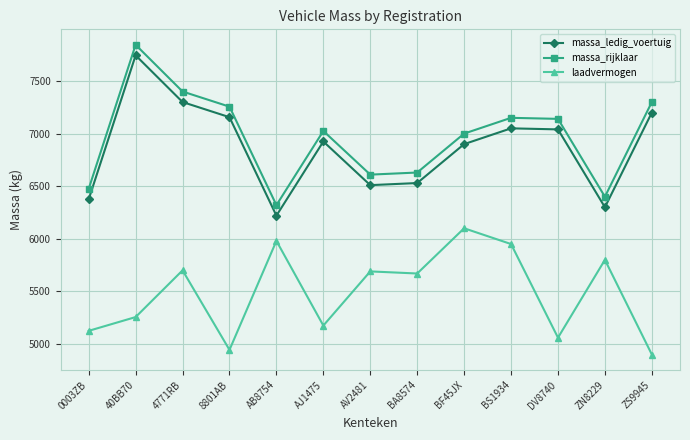

Where is the first local minimum for massa_ledig_voertuig?

AB8754